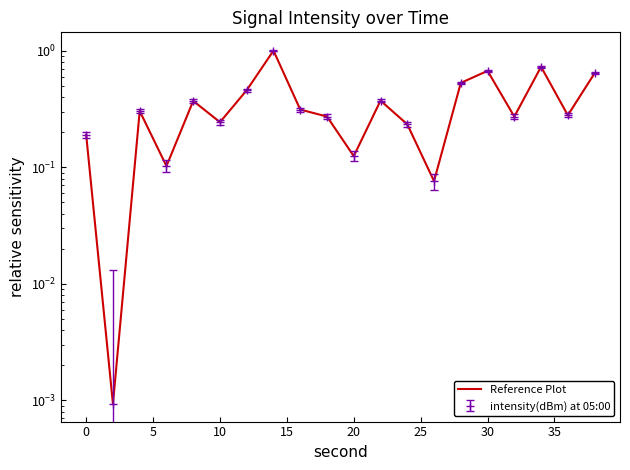

Is it true that the value at 40 is 0.1?

False